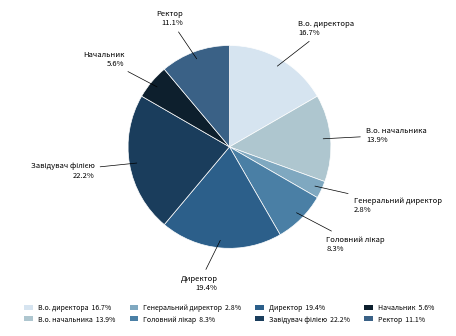

The Головний лікар slice represents 1% of the pie. True or false?

False